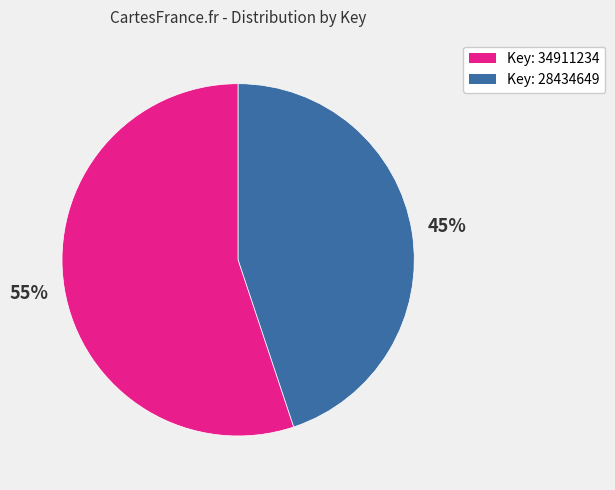

To the nearest percent, what percentage of the pie is Key: 34911234?

55%